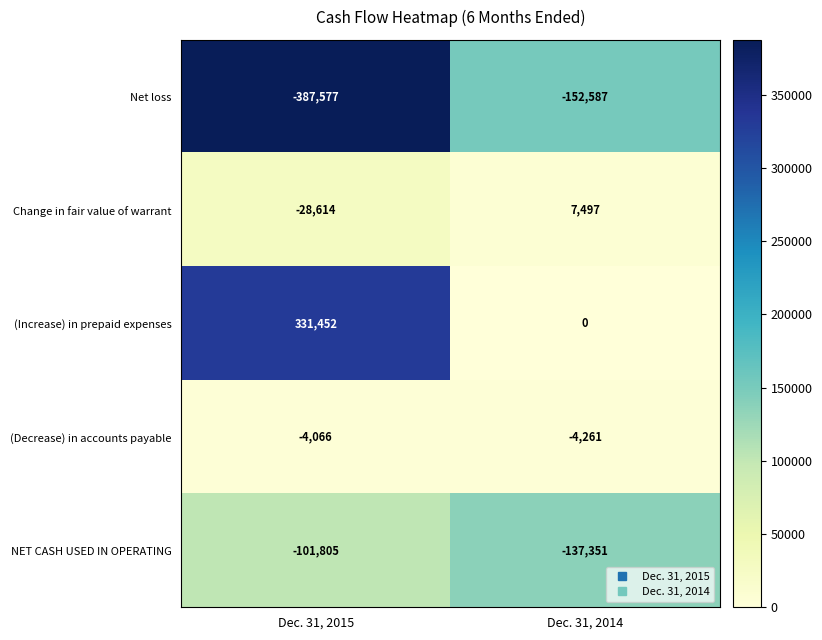

Reading left to right, extract all data points from this chart.

Net loss: Dec. 31, 2015=-387577	Dec. 31, 2014=-152587
Change in fair value of warrant: Dec. 31, 2015=-28614	Dec. 31, 2014=7497
(Increase) in prepaid expenses: Dec. 31, 2015=331452	Dec. 31, 2014=0
(Decrease) in accounts payable: Dec. 31, 2015=-4066	Dec. 31, 2014=-4261
NET CASH USED IN OPERATING: Dec. 31, 2015=-101805	Dec. 31, 2014=-137351